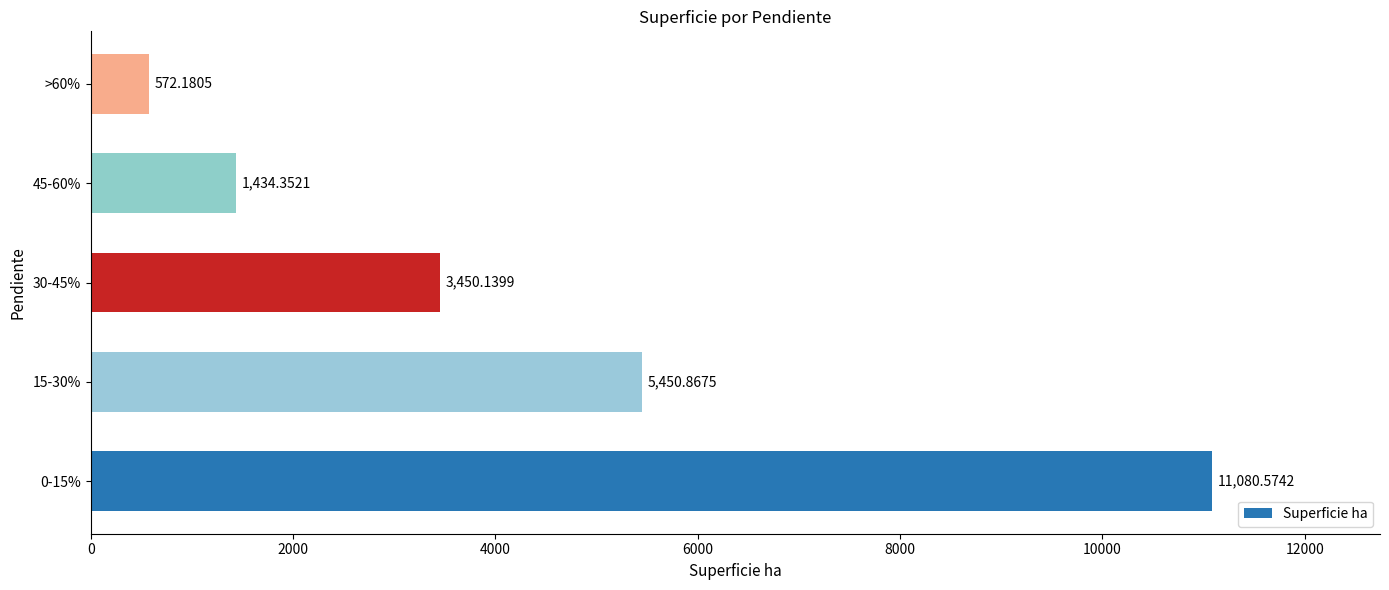

Between >60% and 15-30%, which is larger?

15-30%